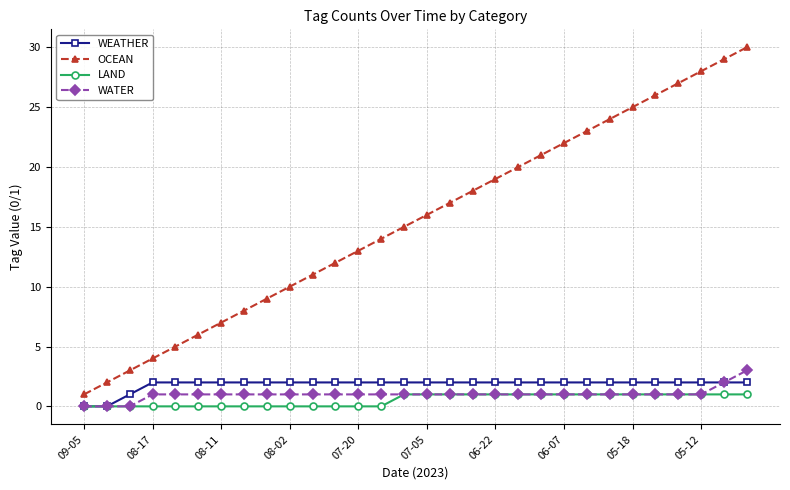

True or false: OCEAN has more than 0 interior local peaks.

False